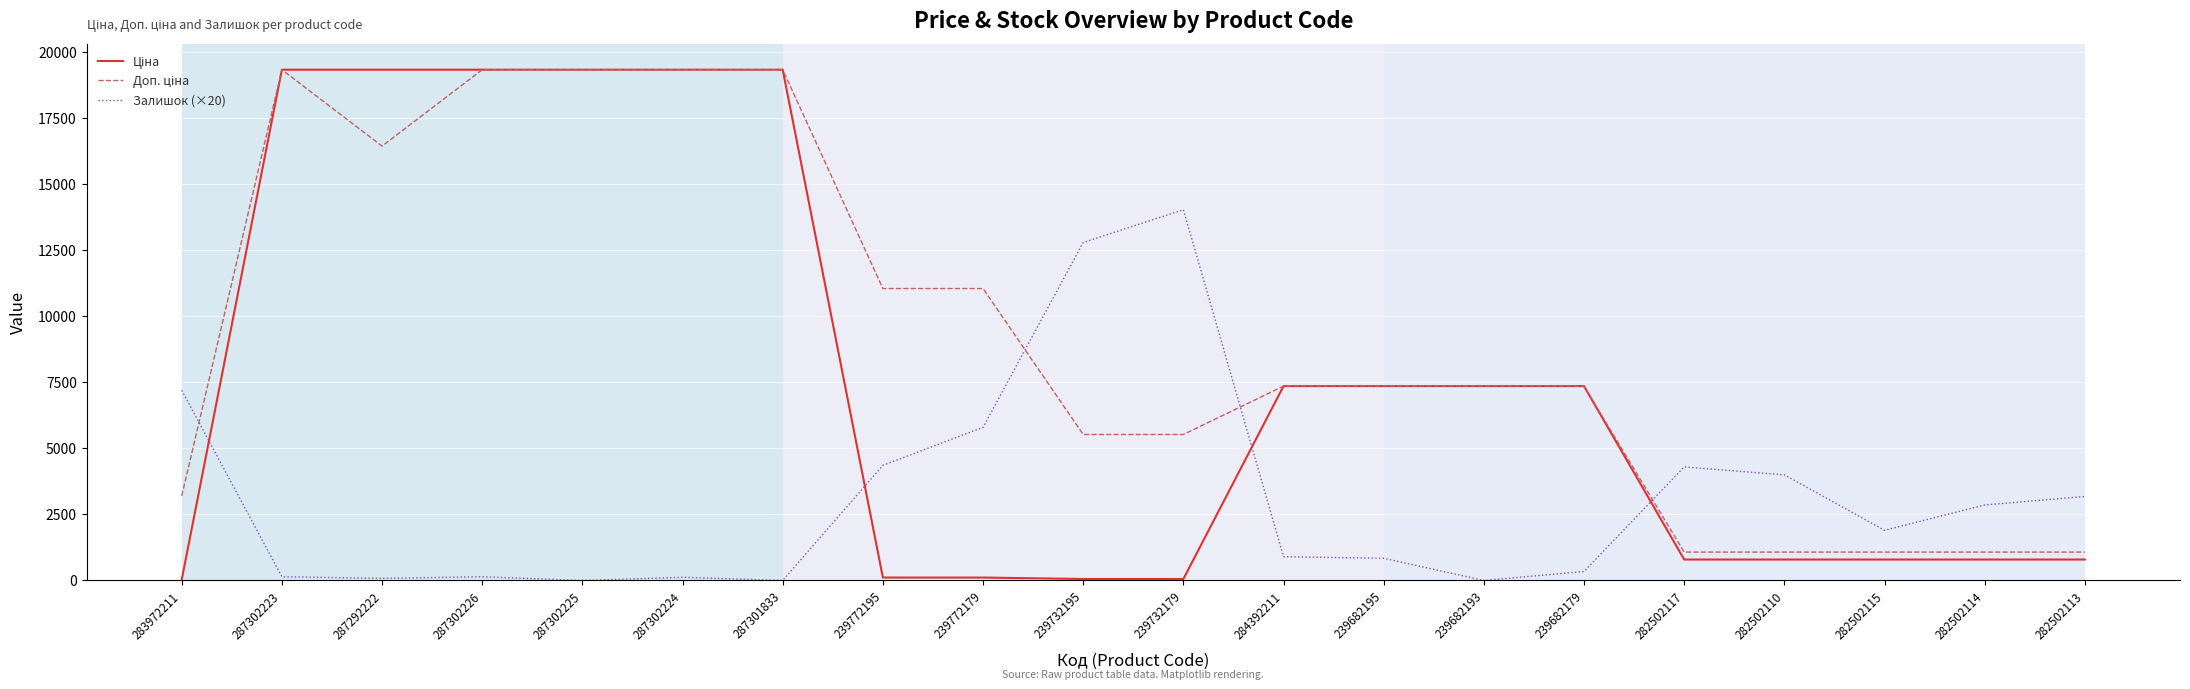

What is the maximum value shown in the chart?

19343.1